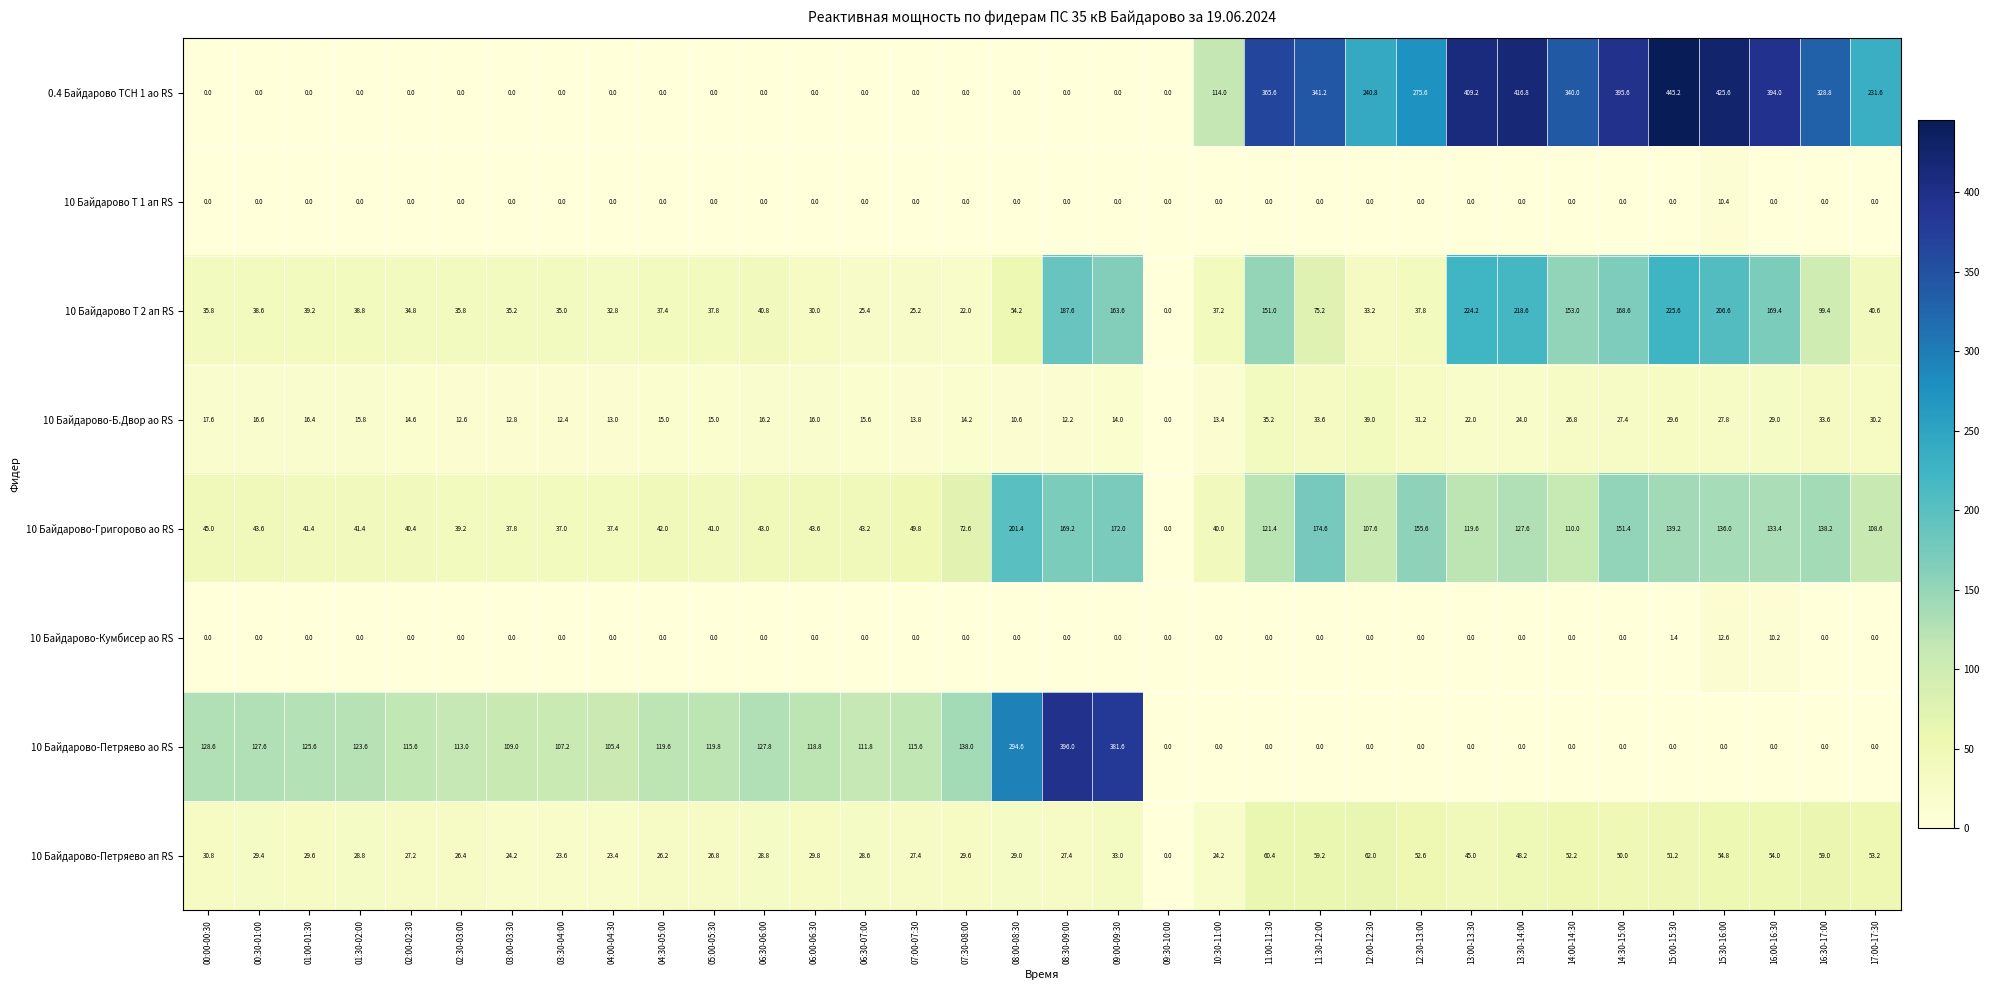

What is the spread (max minus min) of values at 00:00-00:30?

128.6